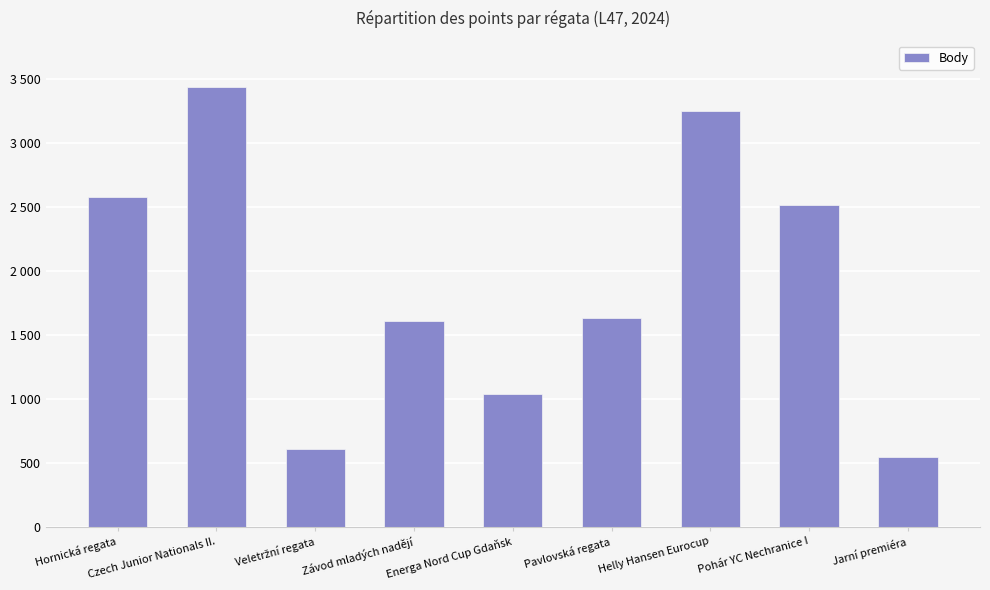

How many values are below 1635?

4